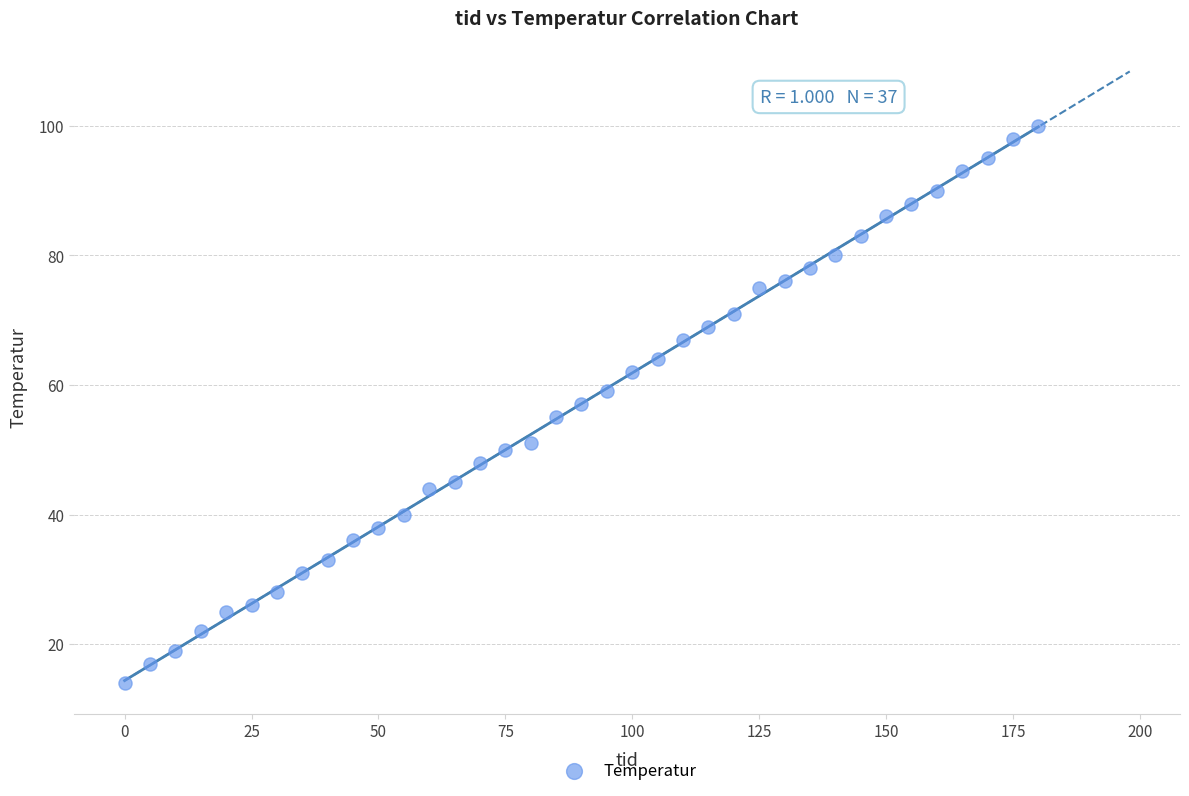

What is the range of Y values (max minus min)?

86